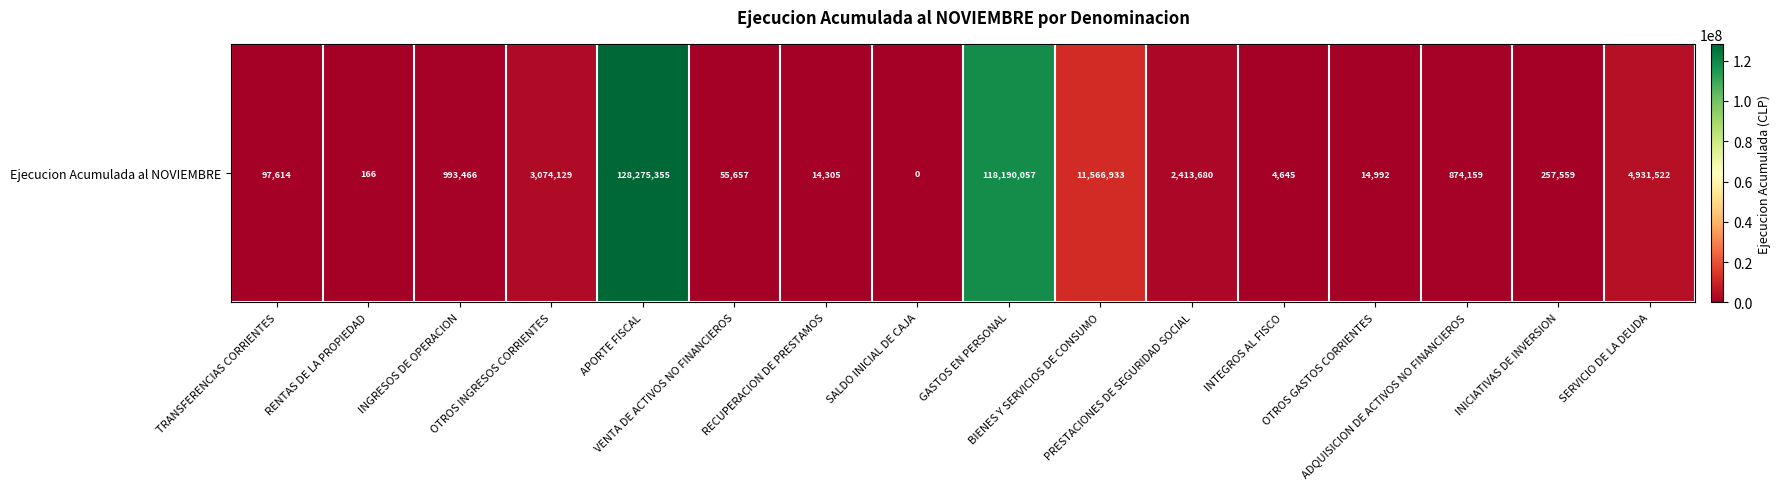

Where does the data first go above 874159?

INGRESOS DE OPERACION